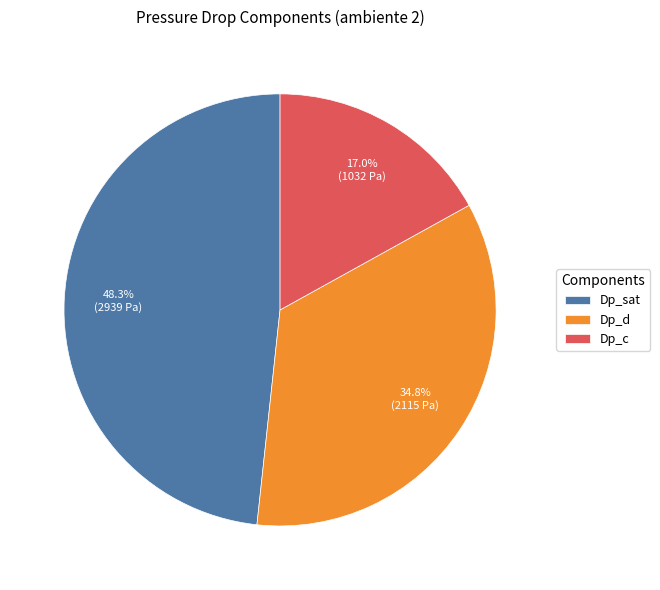

Does Dp_c represent more than half of the total?

No